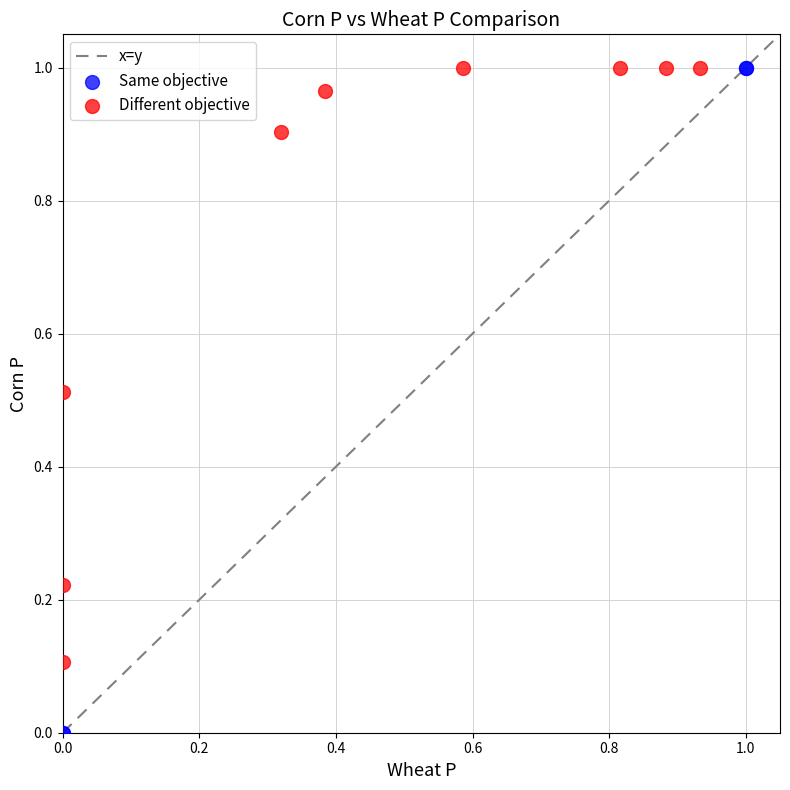

Which series has the largest Y range (max minus min)?

Same objective